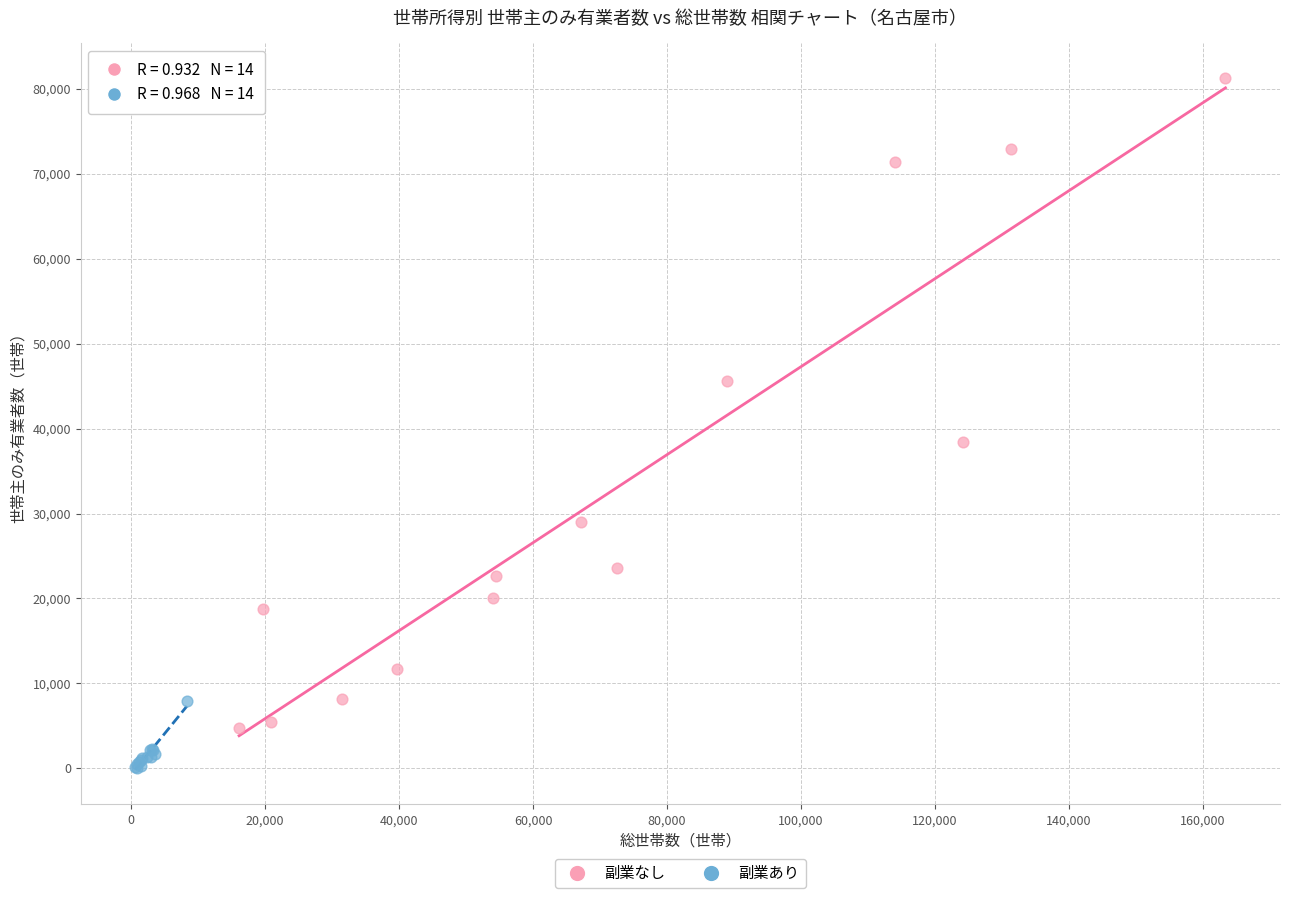

Which series contains the lowest Y value?

副業あり